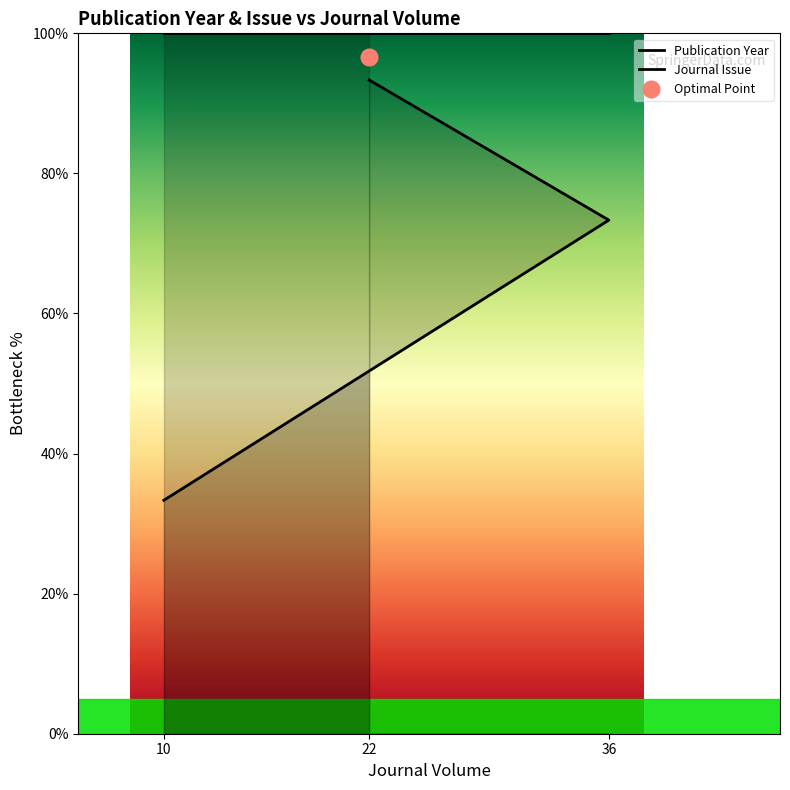

Reading left to right, extract all data points from this chart.

10=33.3	36=73.3	22=93.3